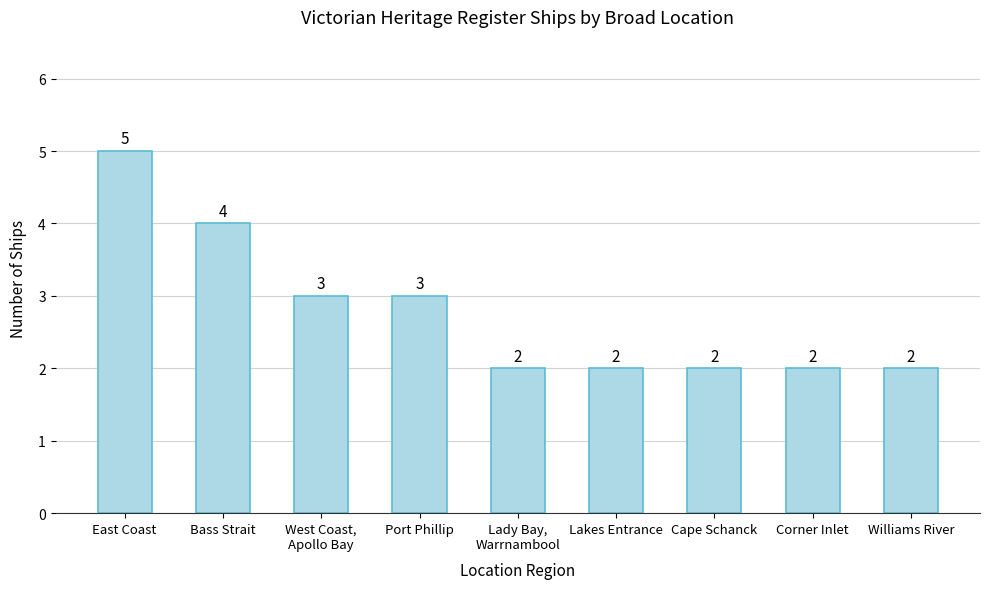

What is the maximum value shown in the chart?

5